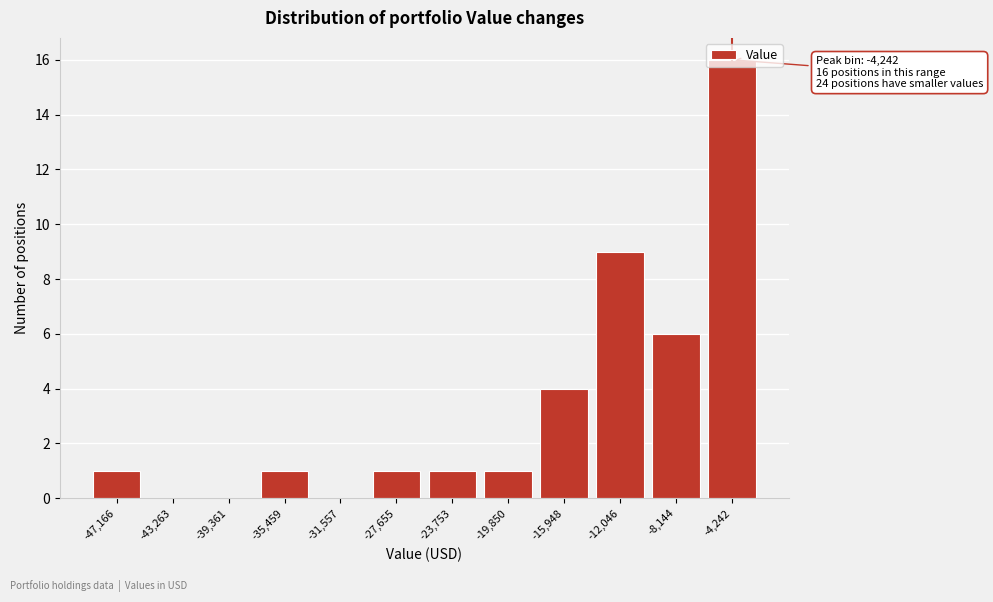

What is the sum of all values?

40